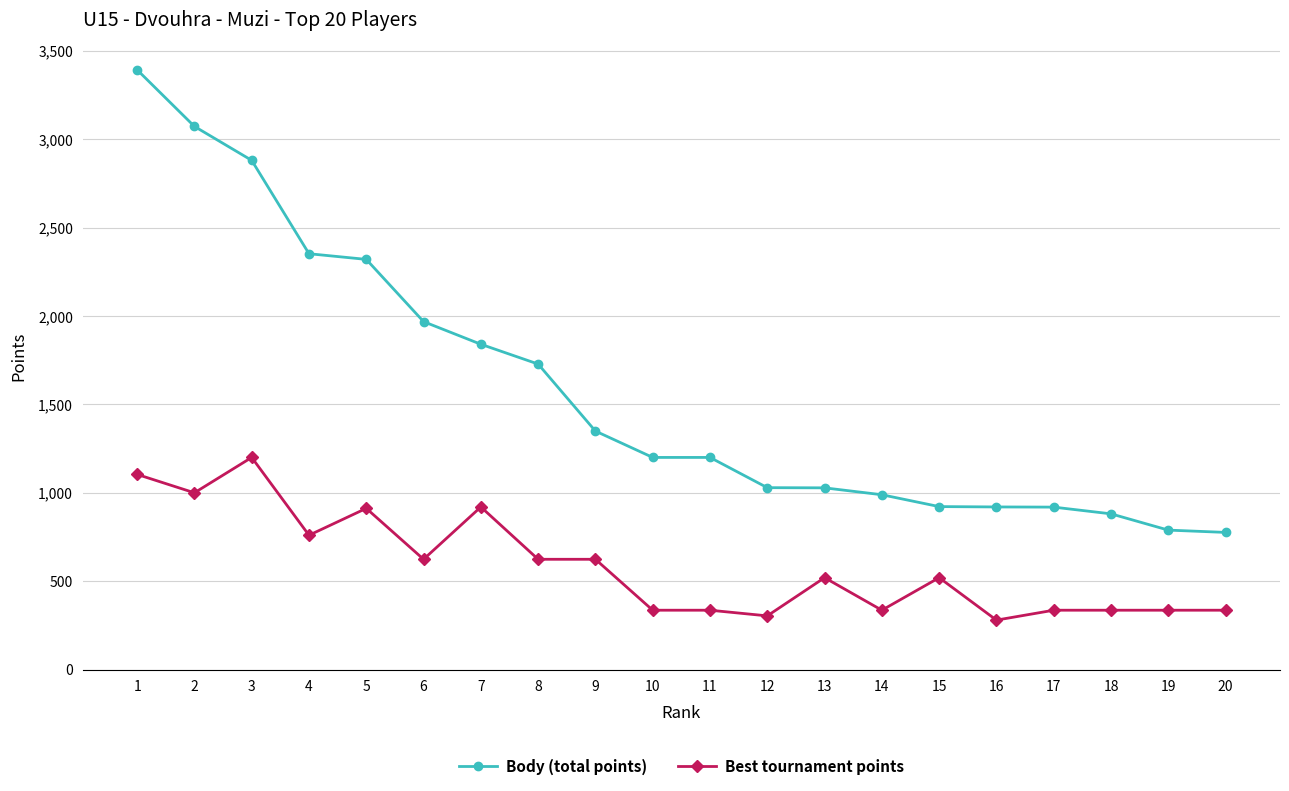

Between 7 and 20, which series saw the biggest shift?

Body (total points)